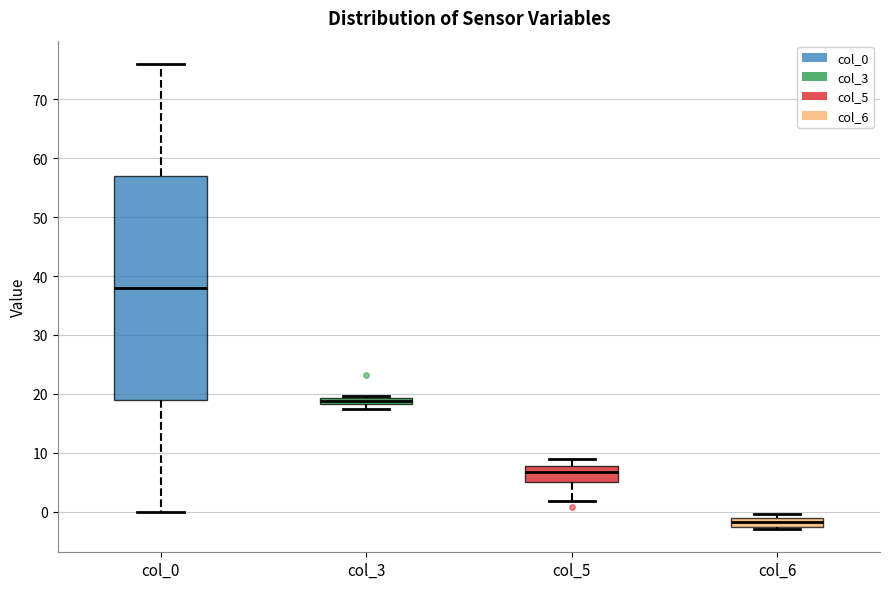

Where does the lower whisker of the box for col_5 end on the y-axis? The values are not printed on the chart, so give them approximately, as read against the axis.

2